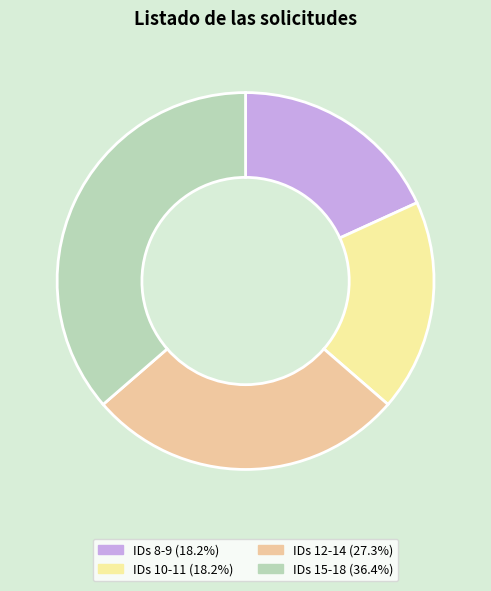

Does any single category account for the majority?

No